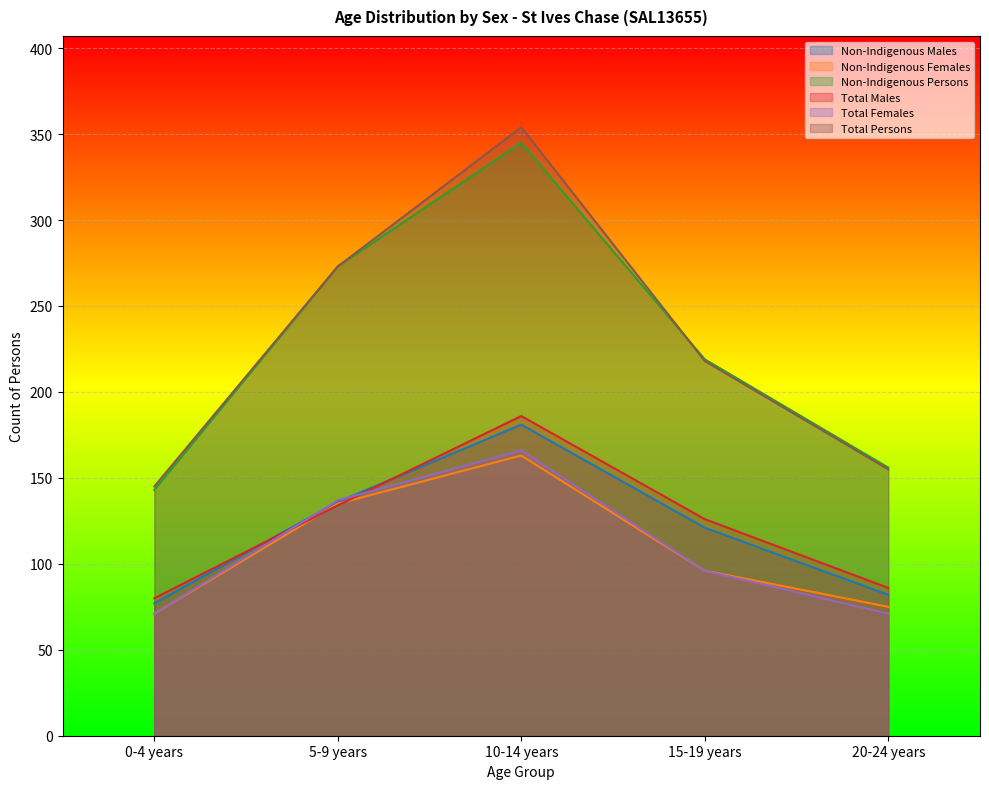

Does the chart display data point markers on the line(s)?

No